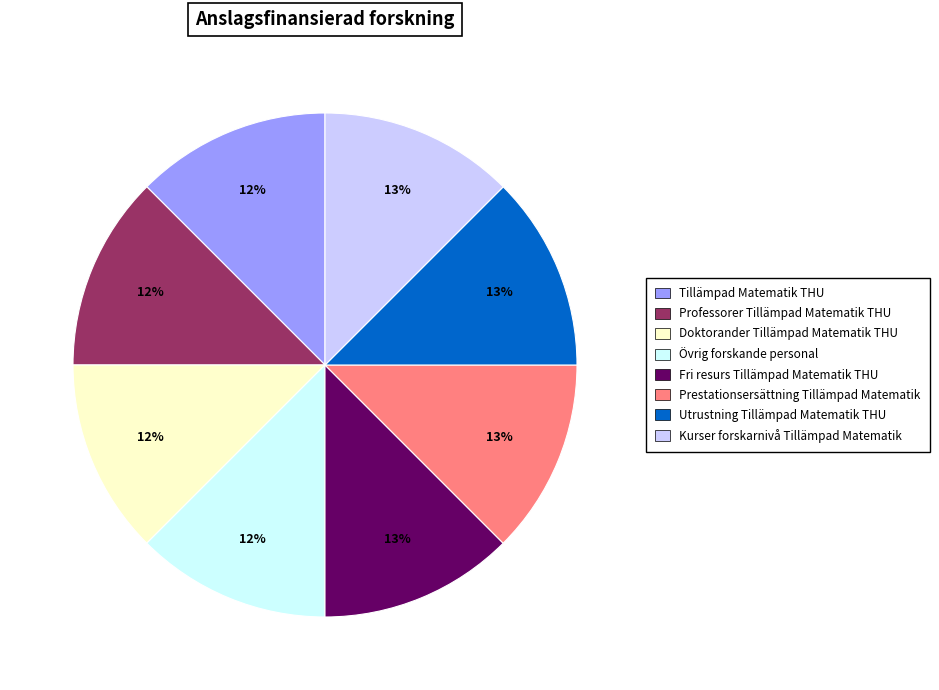

To the nearest percent, what percentage of the pie is Utrustning Tillämpad Matematik THU?

13%